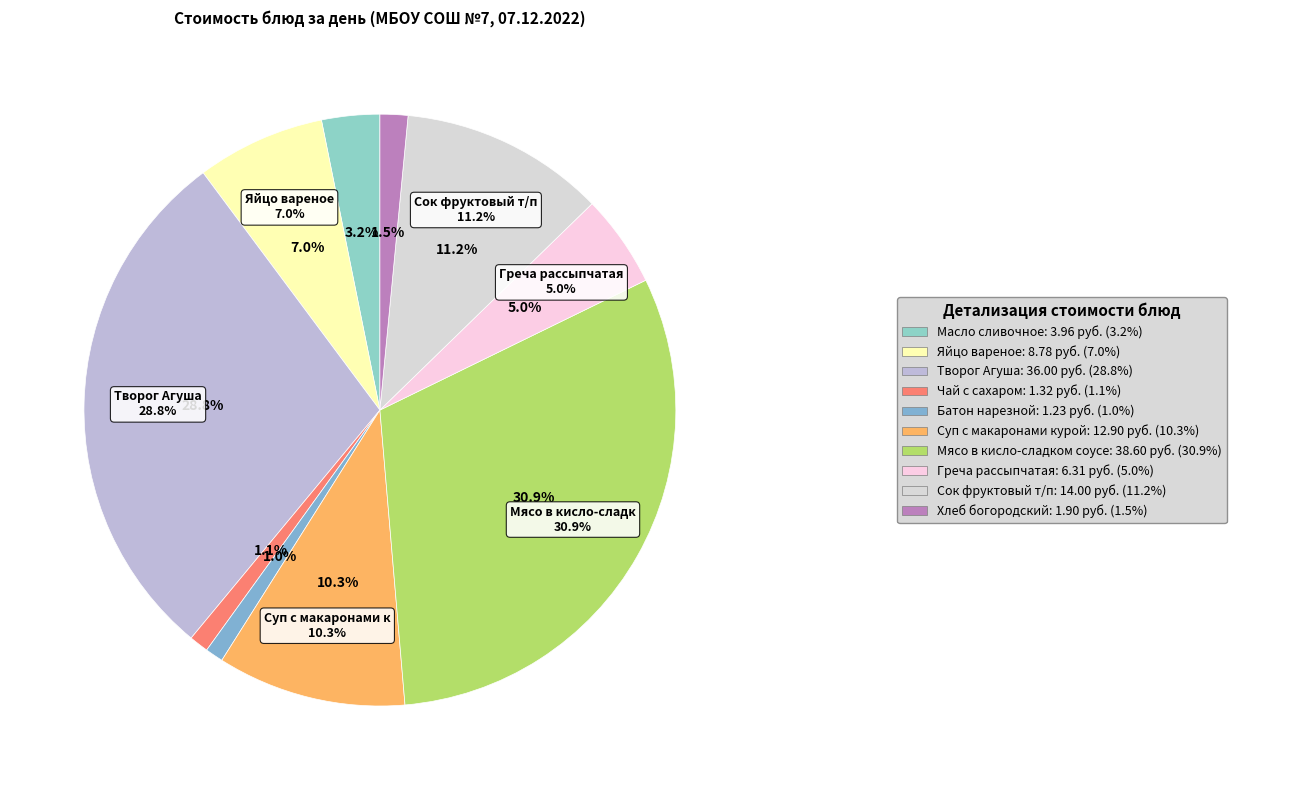

What is the largest slice in the pie chart?

Мясо в кисло-сладком соусе